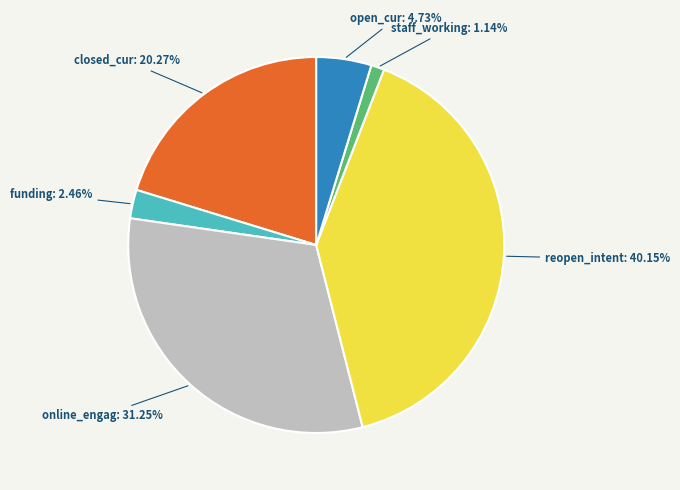

Is there a majority slice in this chart?

No